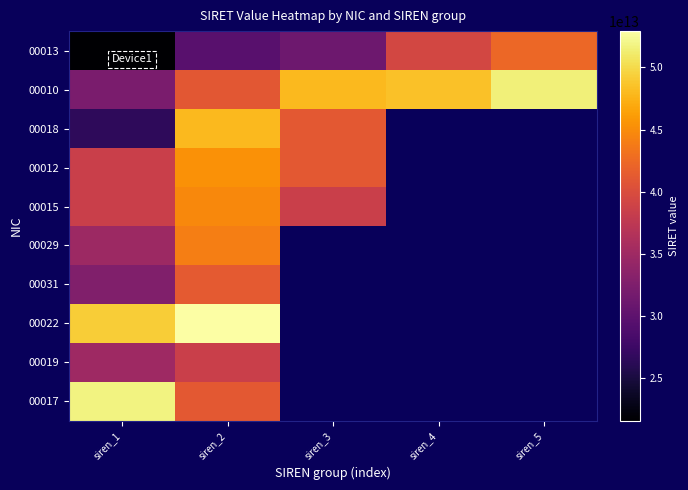

The 00015 series shows 38468275300015.0 at siren_3. True or false?

True